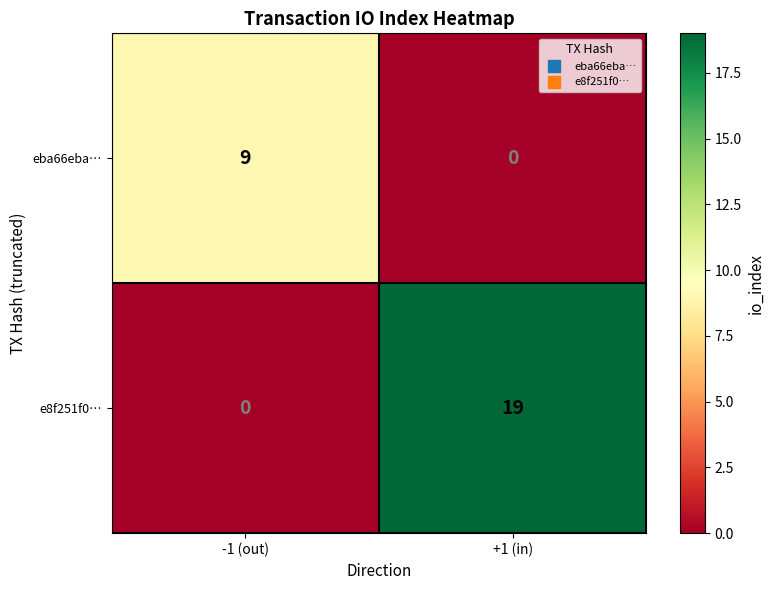

Reading left to right, transcribe all the data shown in this chart.

eba66eba…: 9	0
e8f251f0…: 0	19